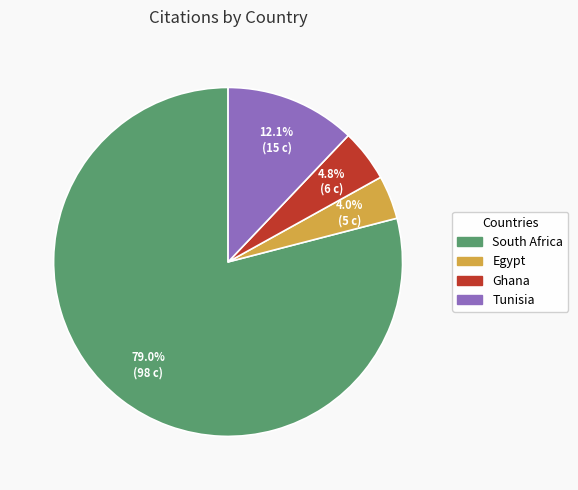

Does Egypt represent more than half of the total?

No